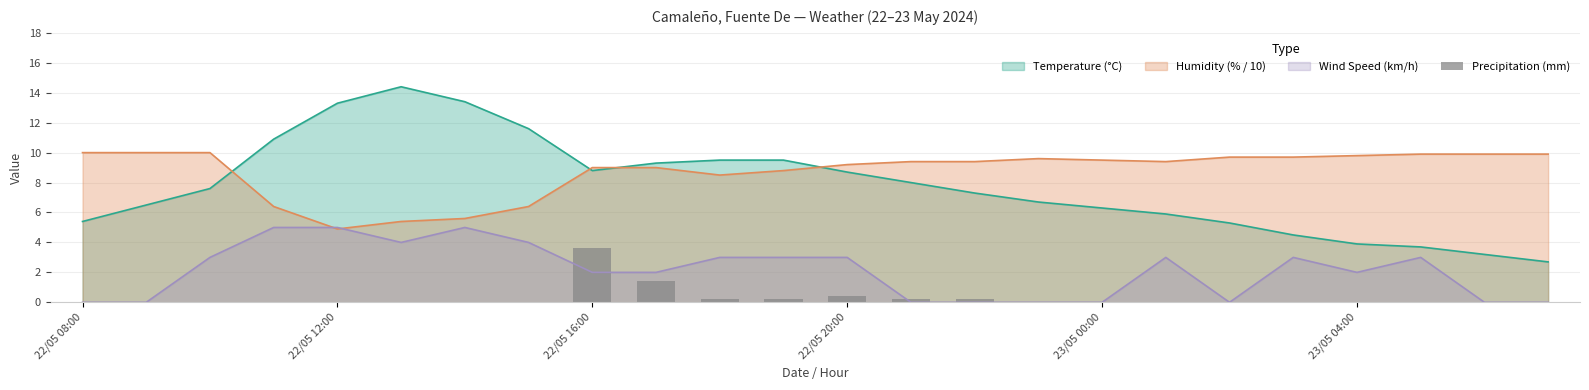

At which category does the chart reach its minimum across all series?

22/05 08:00